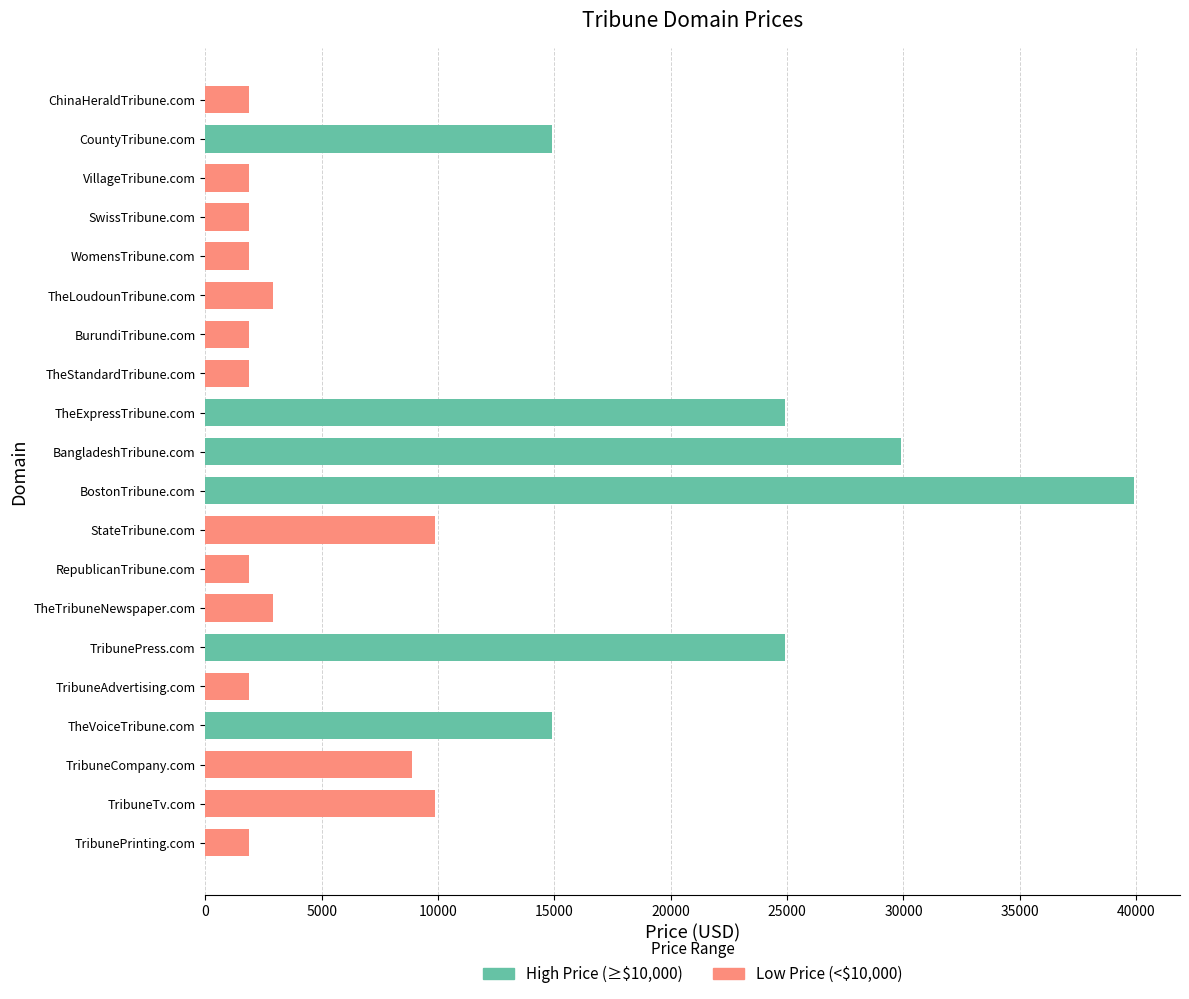

What position from the left is TribuneTv.com?

2